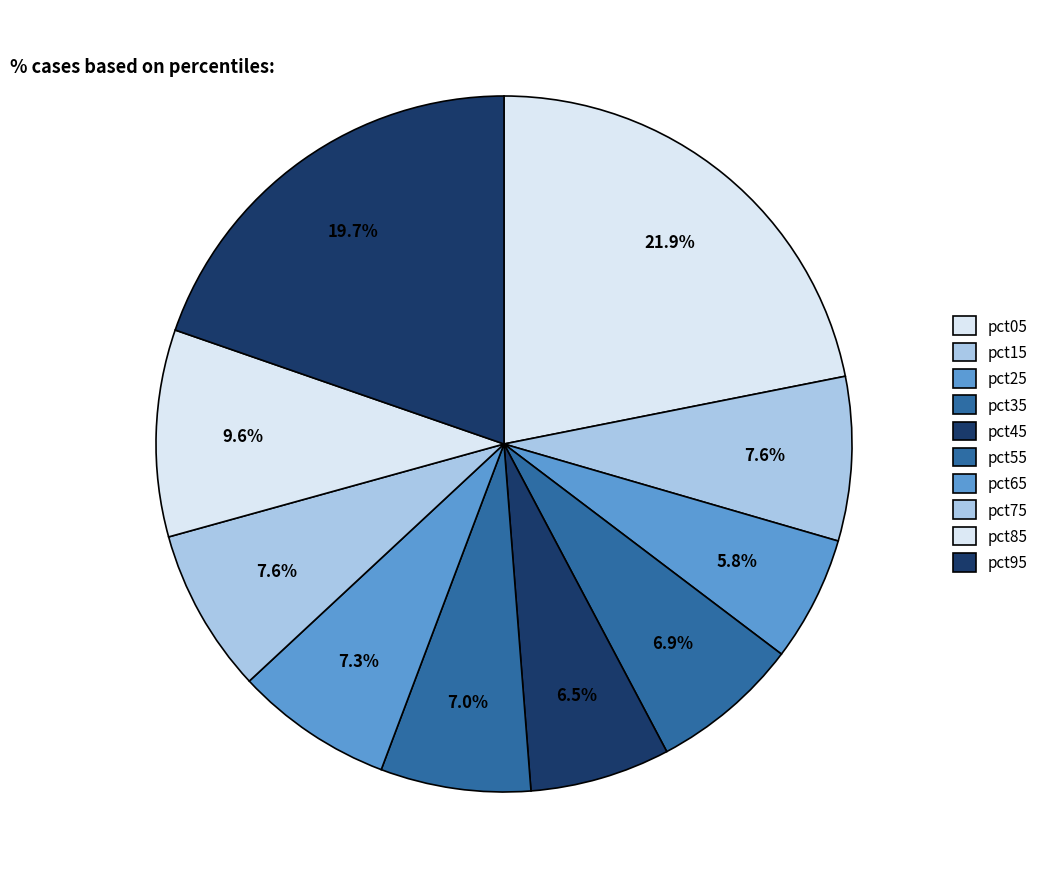

What percentage is NOT represented by pct55?

93.0%